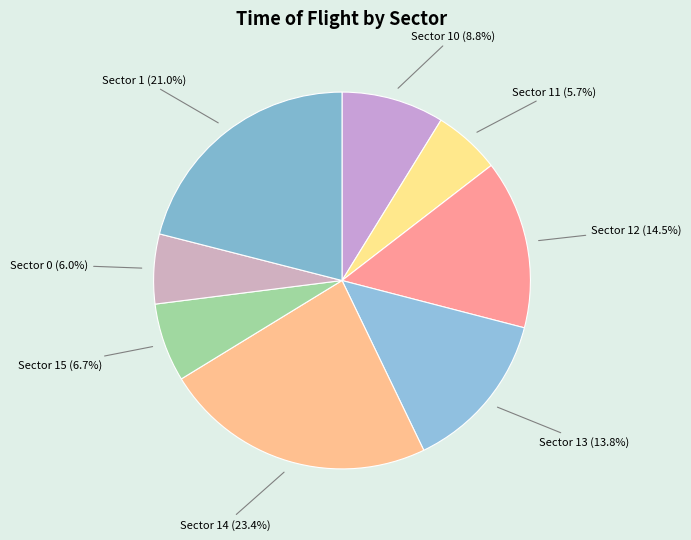

Does any single category account for the majority?

No